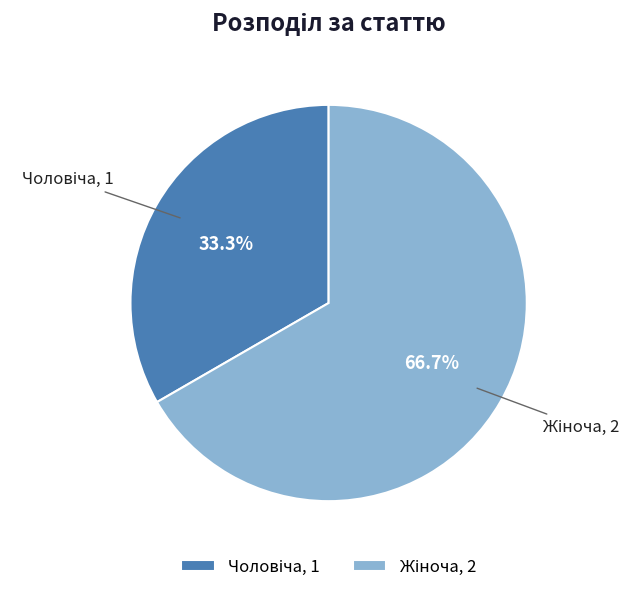

Is there a majority slice in this chart?

Yes